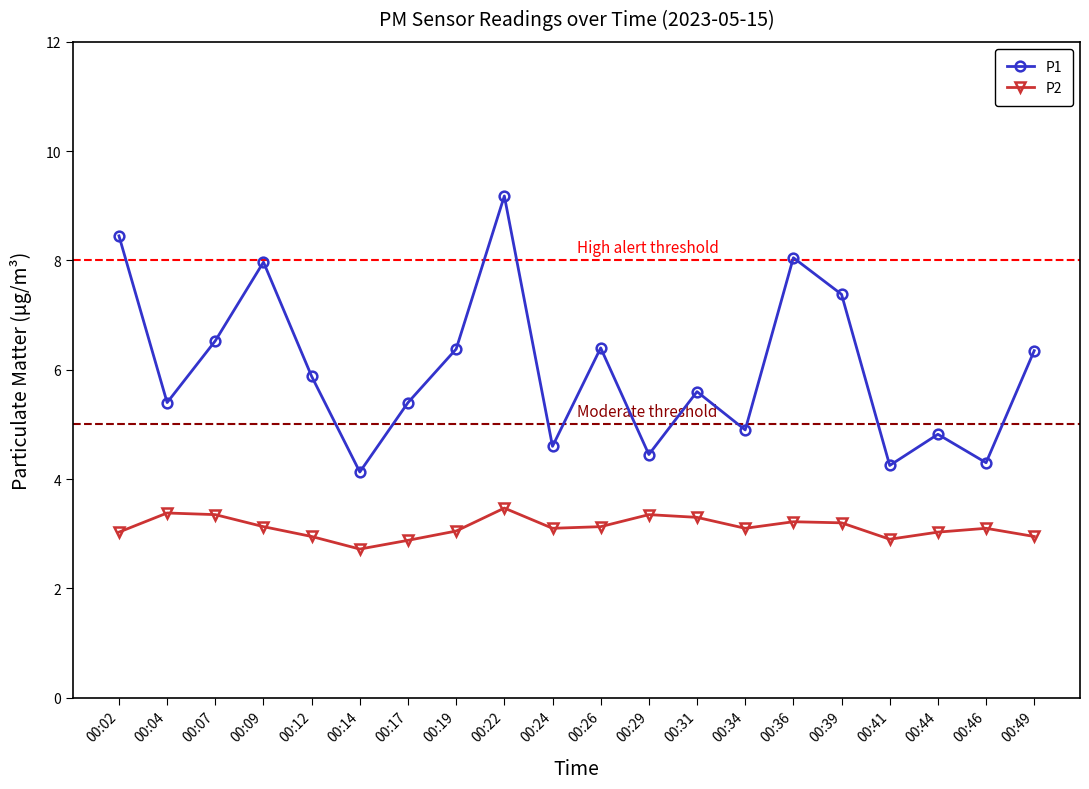

At 00:29, list the series in order from smallest to largest.

P2, P1